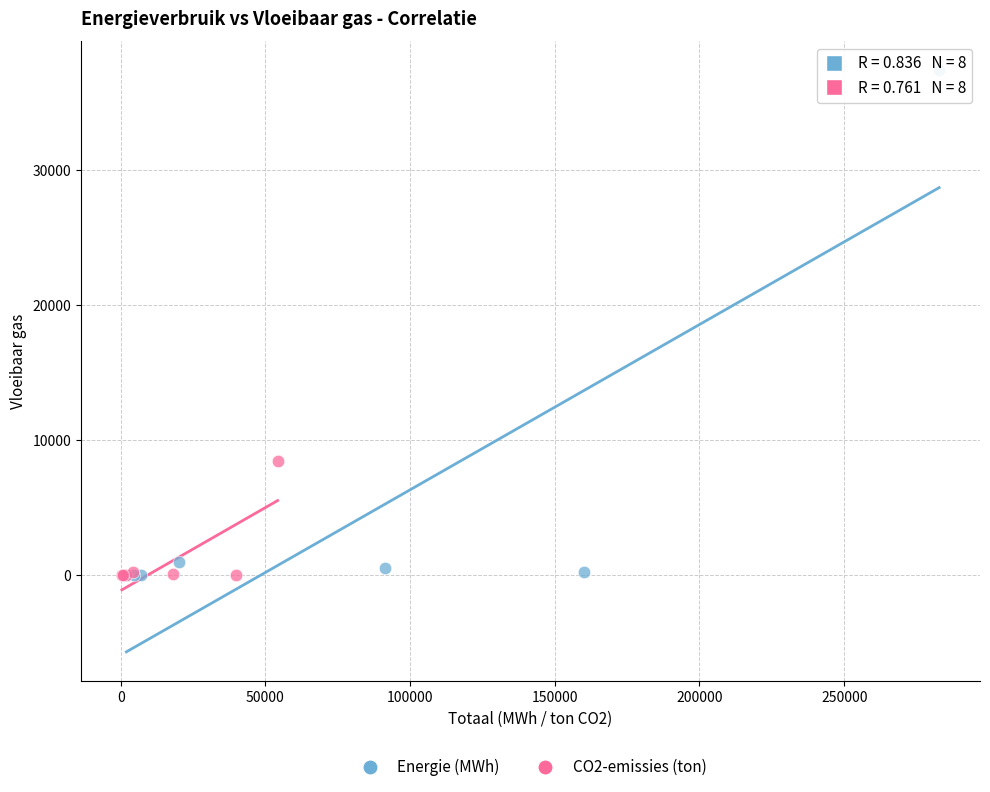

Which series has the largest Y range (max minus min)?

Energie (MWh)